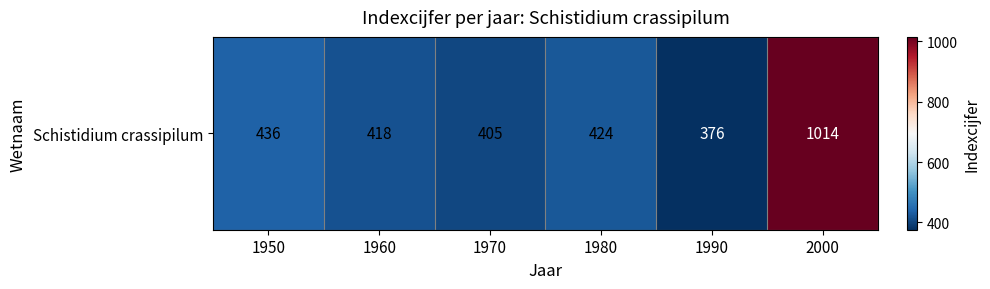

What is the difference between the values at 1970 and 2000?

609